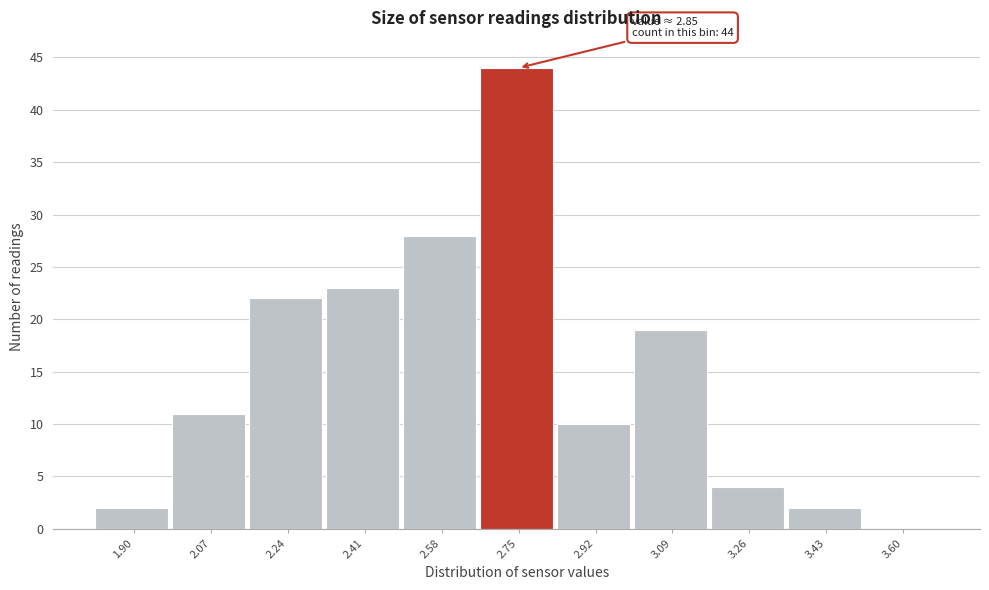

Reading left to right, transcribe all the data shown in this chart.

1.90=2	2.07=11	2.24=22	2.41=23	2.58=28	2.75=44	2.92=10	3.09=19	3.26=4	3.43=2	3.60=0